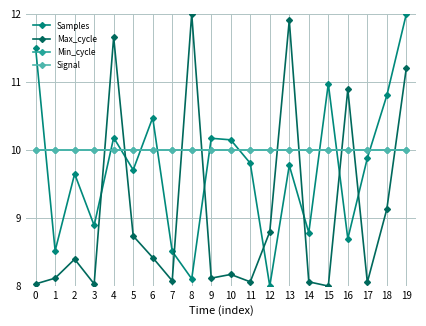

Reading left to right, extract all data points from this chart.

Samples: 0=11.5	1=8.5	2=9.6	3=8.9	4=10.2	5=9.7	6=10.5	7=8.5	8=8.1	9=10.2	10=10.1	11=9.8	12=8.0	13=9.8	14=8.8	15=11.0	16=8.7	17=9.9	18=10.8	19=12.0
Max_cycle: 0=8.0	1=8.1	2=8.4	3=8.0	4=11.7	5=8.7	6=8.4	7=8.1	8=12.0	9=8.1	10=8.2	11=8.1	12=8.8	13=11.9	14=8.1	15=8.0	16=10.9	17=8.1	18=9.1	19=11.2
Min_cycle: 0=10.0	1=10.0	2=10.0	3=10.0	4=10.0	5=10.0	6=10.0	7=10.0	8=10.0	9=10.0	10=10.0	11=10.0	12=10.0	13=10.0	14=10.0	15=10.0	16=10.0	17=10.0	18=10.0	19=10.0
Signal: 0=10.0	1=10.0	2=10.0	3=10.0	4=10.0	5=10.0	6=10.0	7=10.0	8=10.0	9=10.0	10=10.0	11=10.0	12=10.0	13=10.0	14=10.0	15=10.0	16=10.0	17=10.0	18=10.0	19=10.0